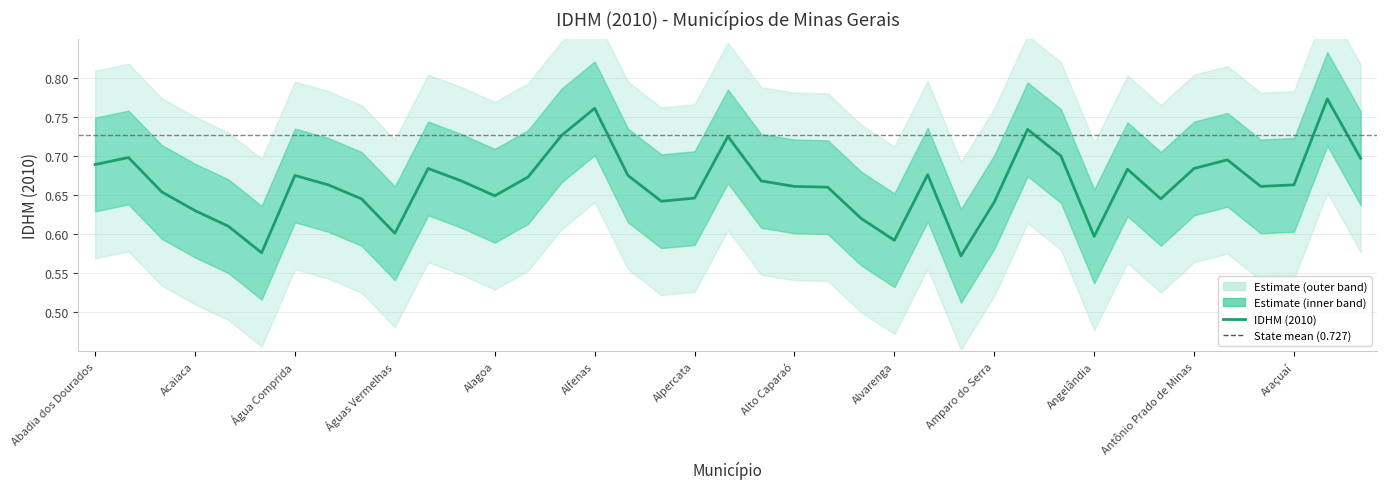

How many lines are shown in the chart?

1